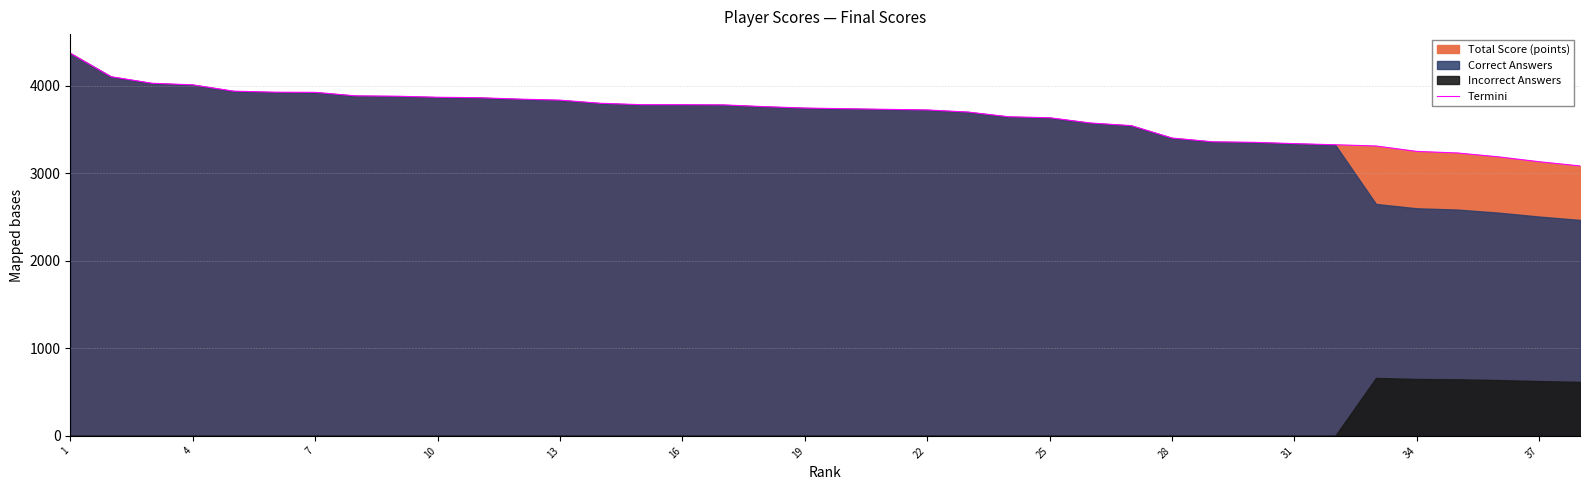

How many lines are shown in the chart?

1